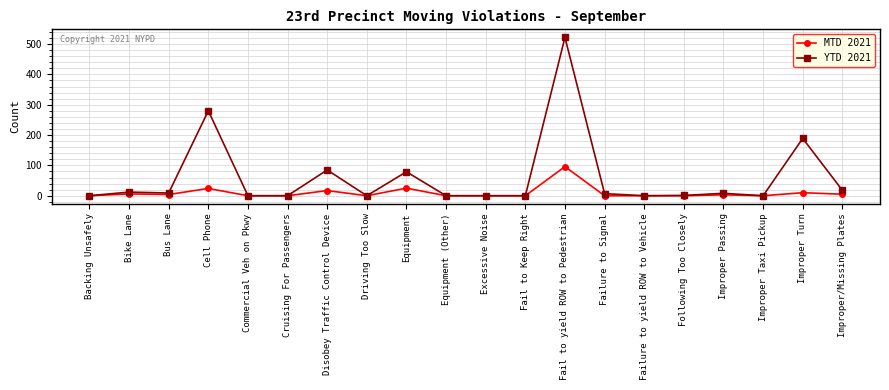

What is the label of the 9th point from the right?

Fail to Keep Right